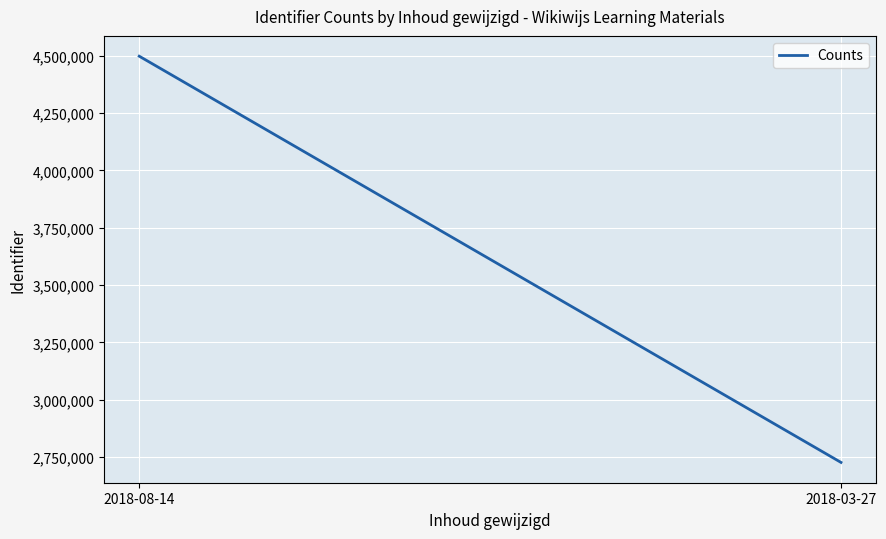

Rank the categories by value from lowest to highest.

2018-03-27, 2018-08-14